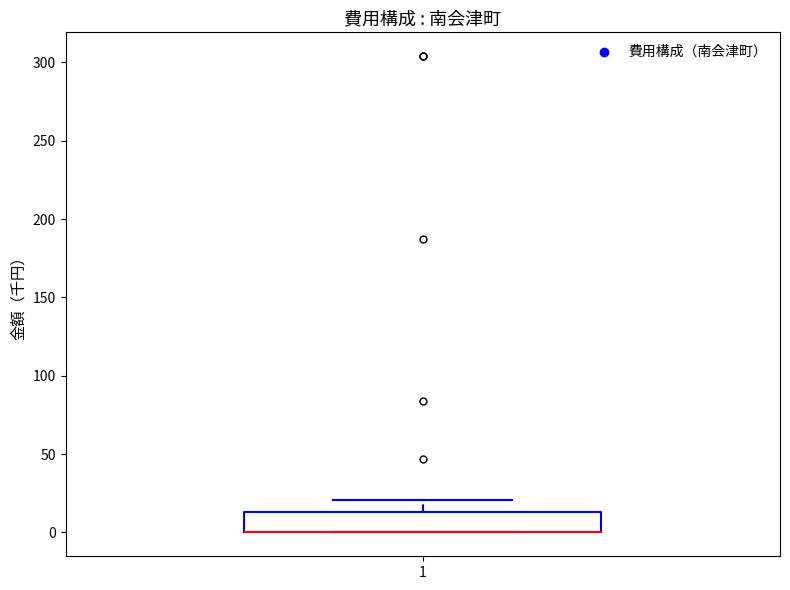

Where is the lower edge of the box at x = 1 on the y-axis? The values are not printed on the chart, so give them approximately, as read against the axis.

0